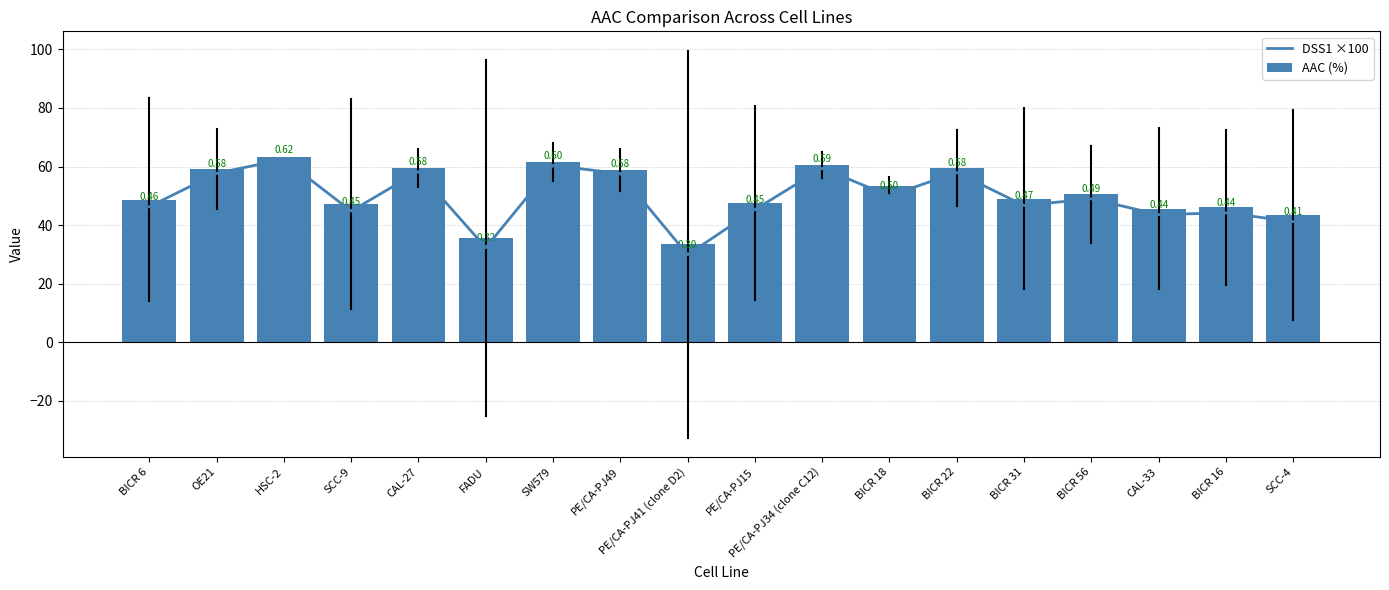

What are all the series names shown in the legend?

DSS1 ×100, AAC (%)